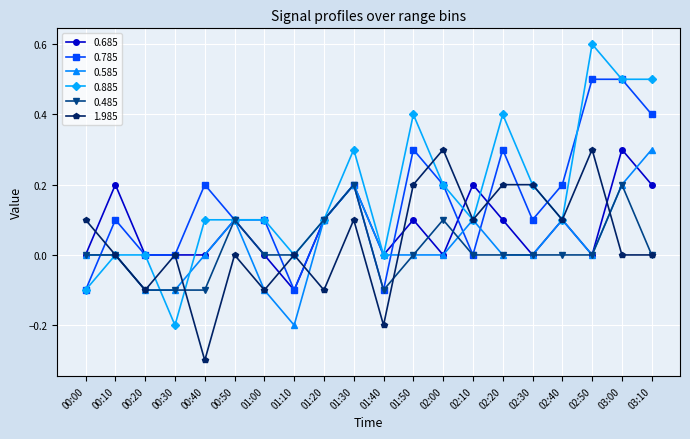

At which category is the sum across all series the highest?

03:00